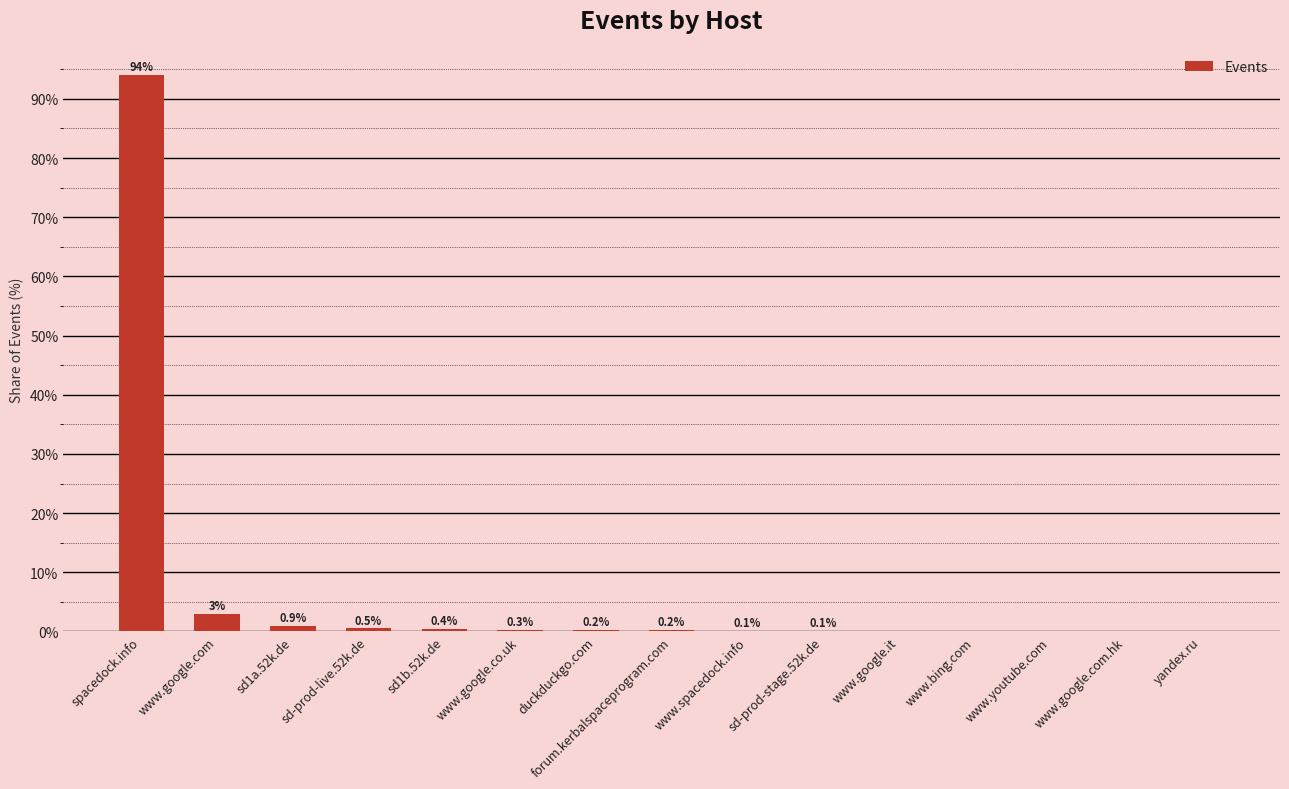

Is it true that the value at www.spacedock.info is 0.1?

True